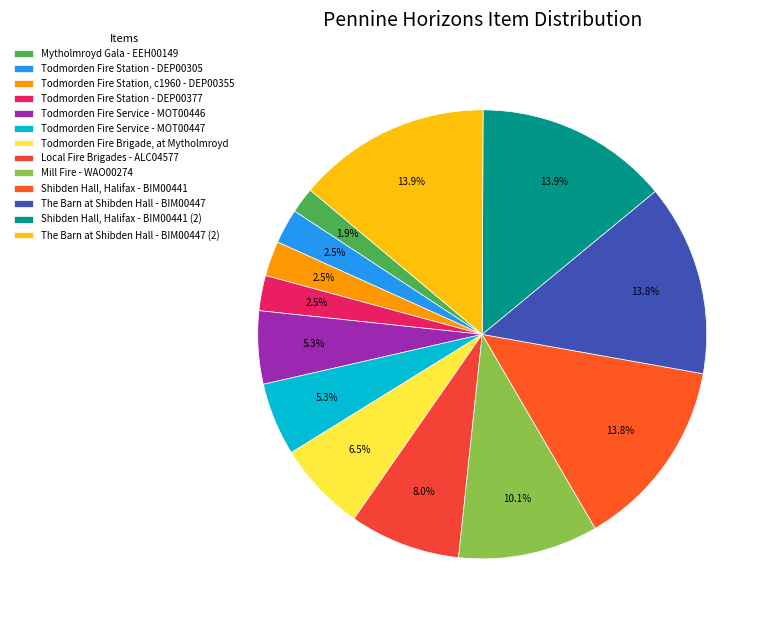

What is the change in value from Todmorden Fire Station, c1960 - DEP00355 to The Barn at Shibden Hall - BIM00447?

+23131